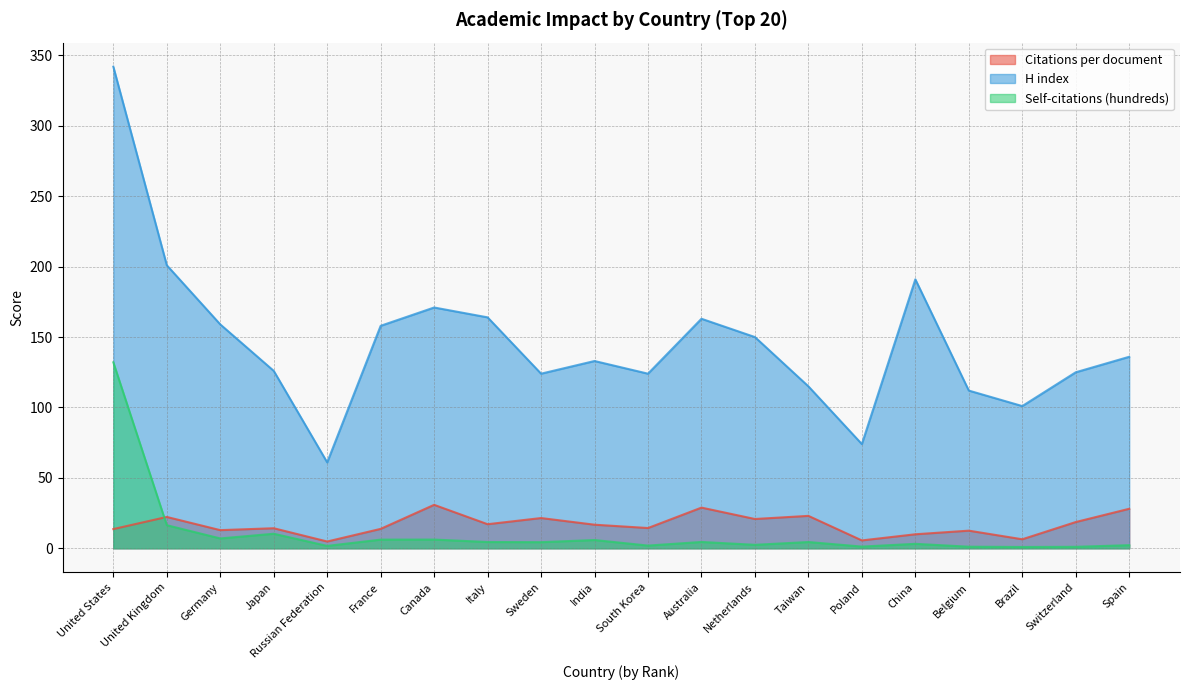

Reading left to right, what are all the values shown in this chart?

Citations per document: 13.7	22.3	12.9	14.2	4.8	13.8	30.9	17.1	21.5	16.8	14.4	28.9	20.8	23.0	5.6	9.9	12.5	6.4	18.6	28.1
H index: 342.0	201.0	159.0	126.0	61.0	158.0	171.0	164.0	124.0	133.0	124.0	163.0	150.0	115.0	74.0	191.0	112.0	101.0	125.0	136.0
Self-citations (hundreds): 132.1	16.4	7.0	10.3	1.7	6.2	6.2	4.5	4.3	5.9	1.9	4.5	2.5	4.5	1.2	3.2	1.1	0.9	1.1	2.2